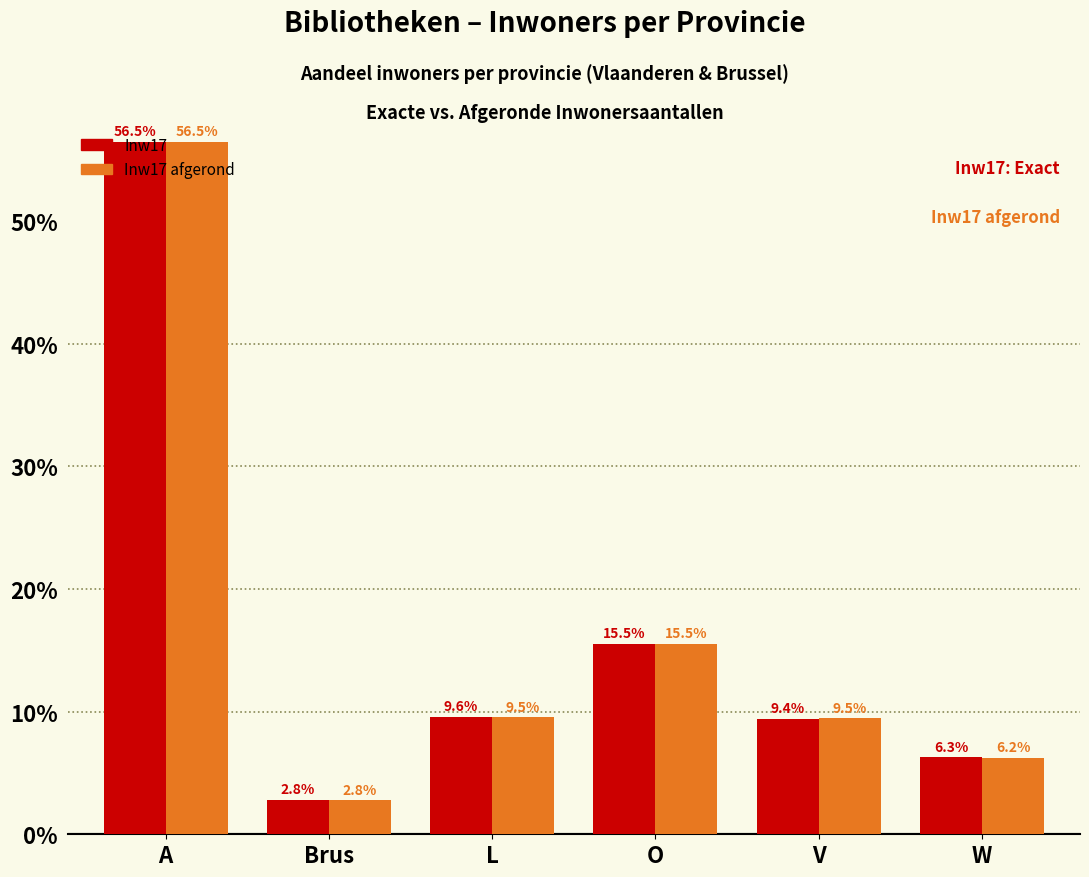

Which series changed the most between Brus and V?

Inw17 afgerond